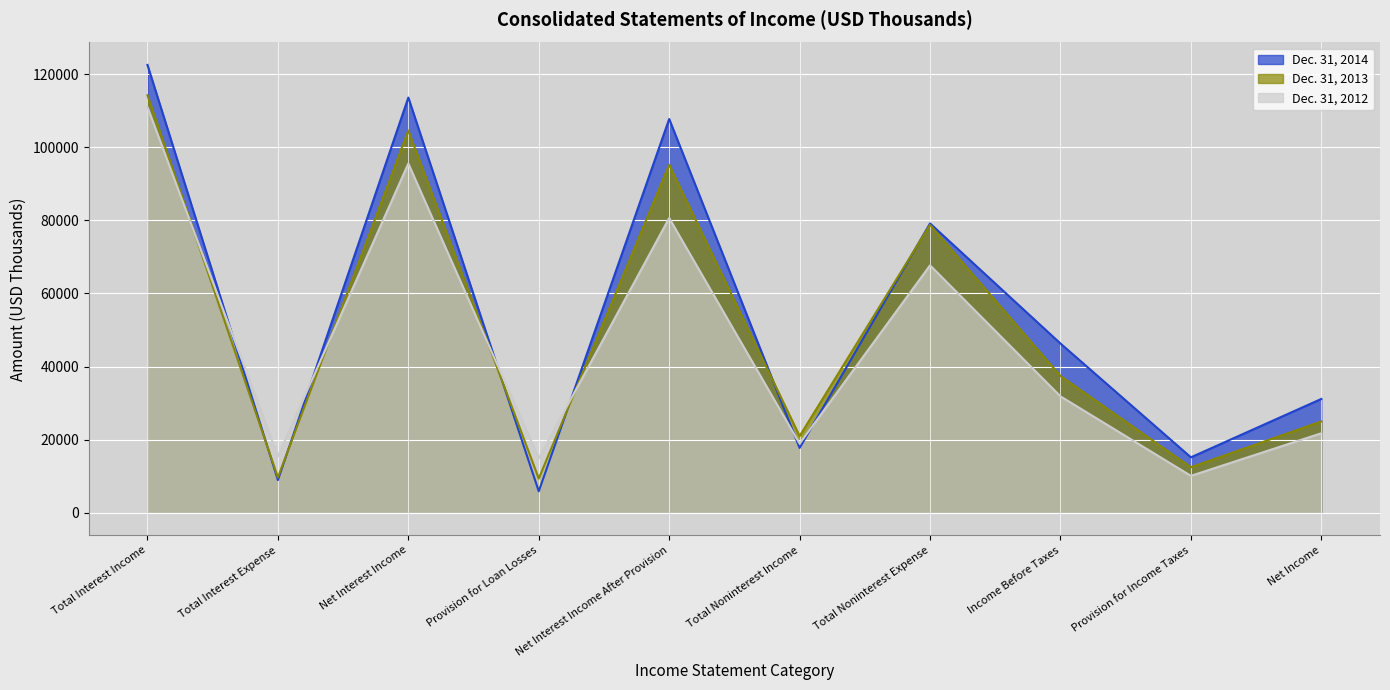

Where does the Dec. 31, 2012 series first go above 31838?

Total Interest Income